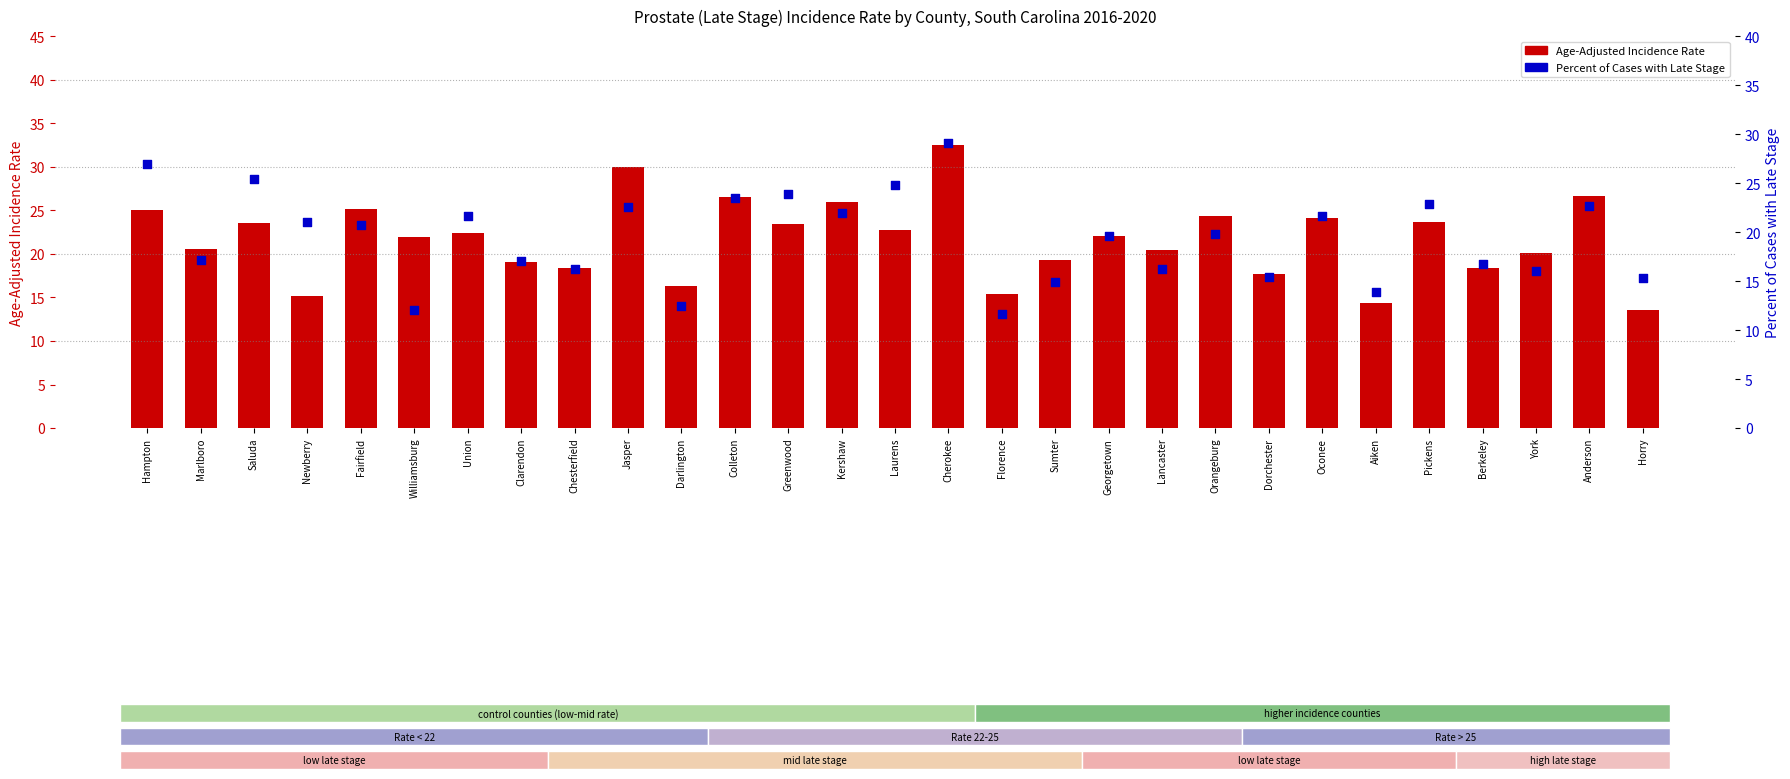

At which category is the sum across all series the highest?

Cherokee